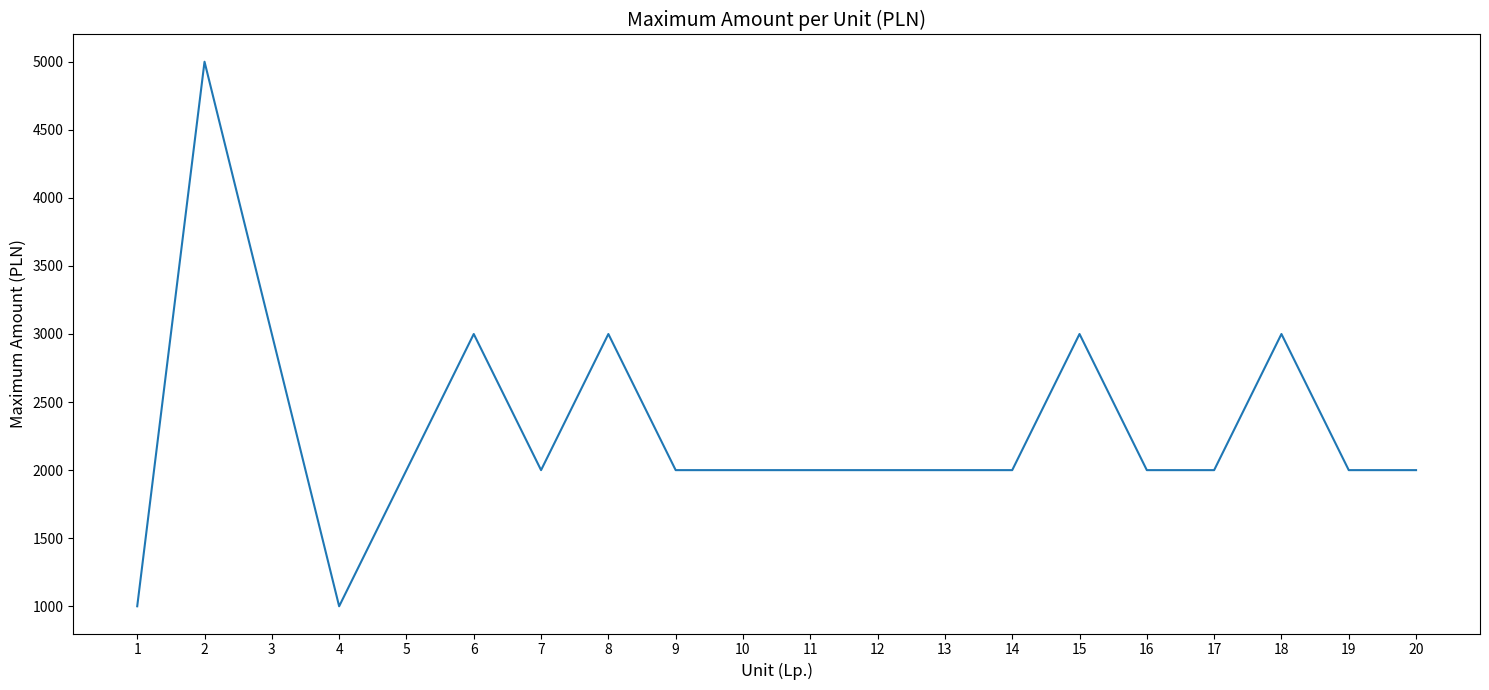

What is the change in value from 4 to 9?

+1000